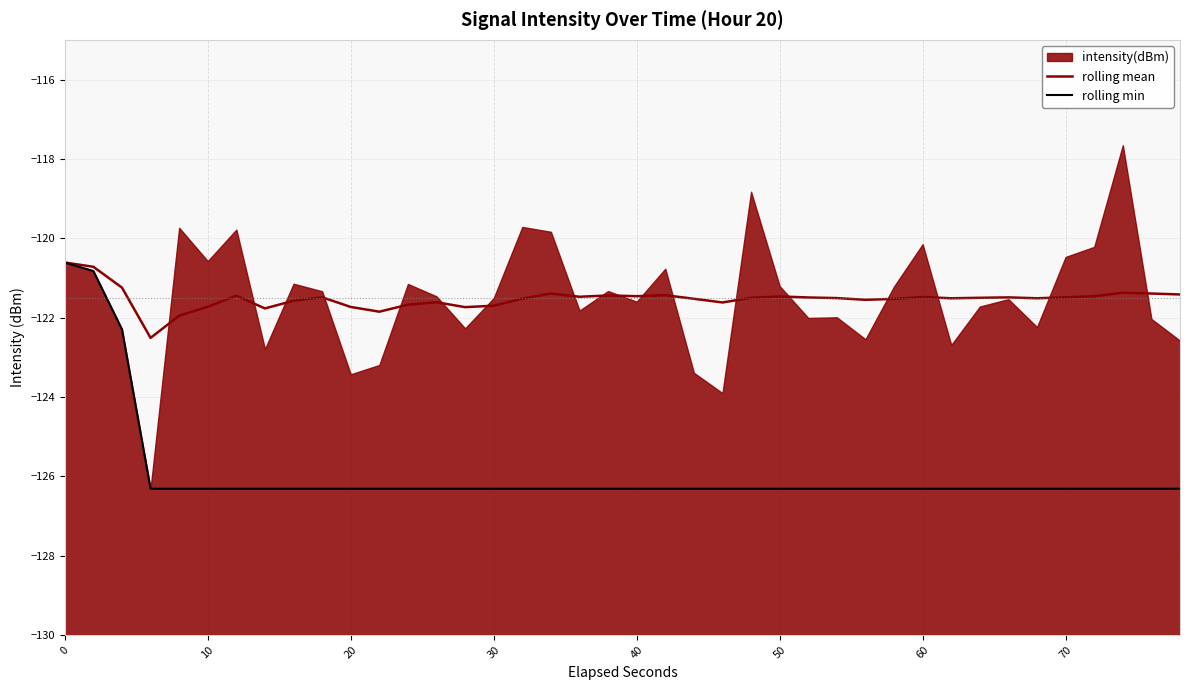

What is the difference between the maximum and minimum values in the rolling mean series?

1.9